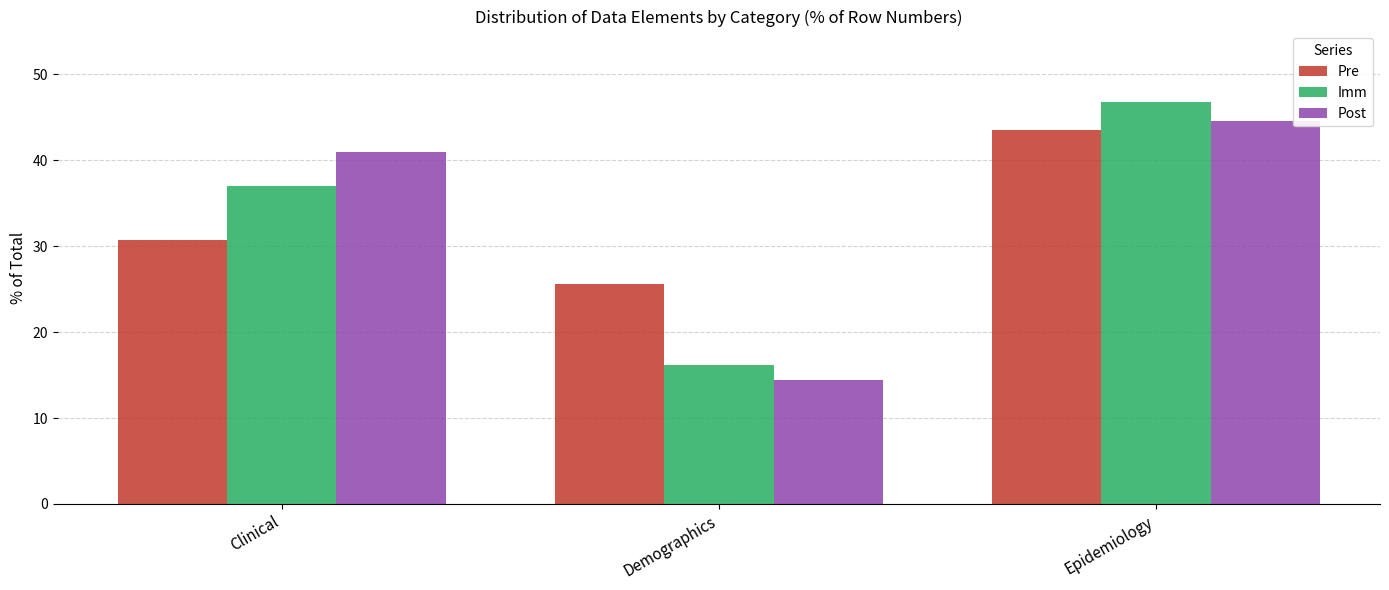

How many bars are there in each group?

3